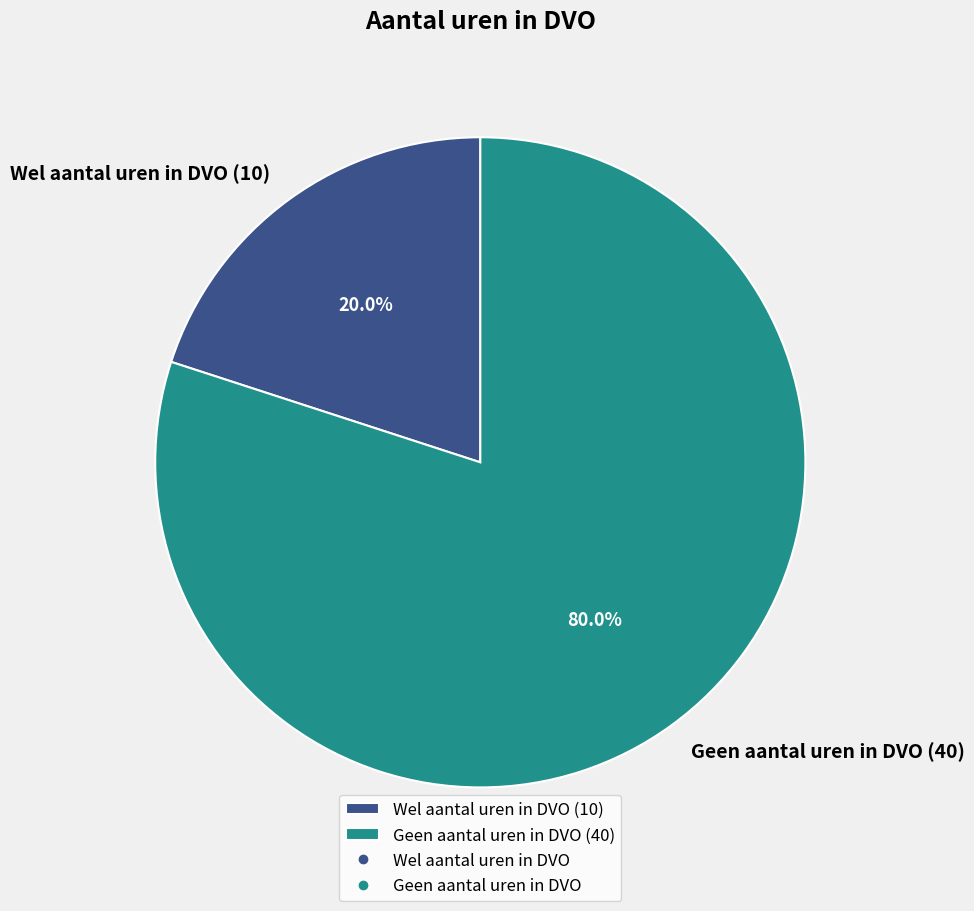

Is there a majority slice in this chart?

Yes